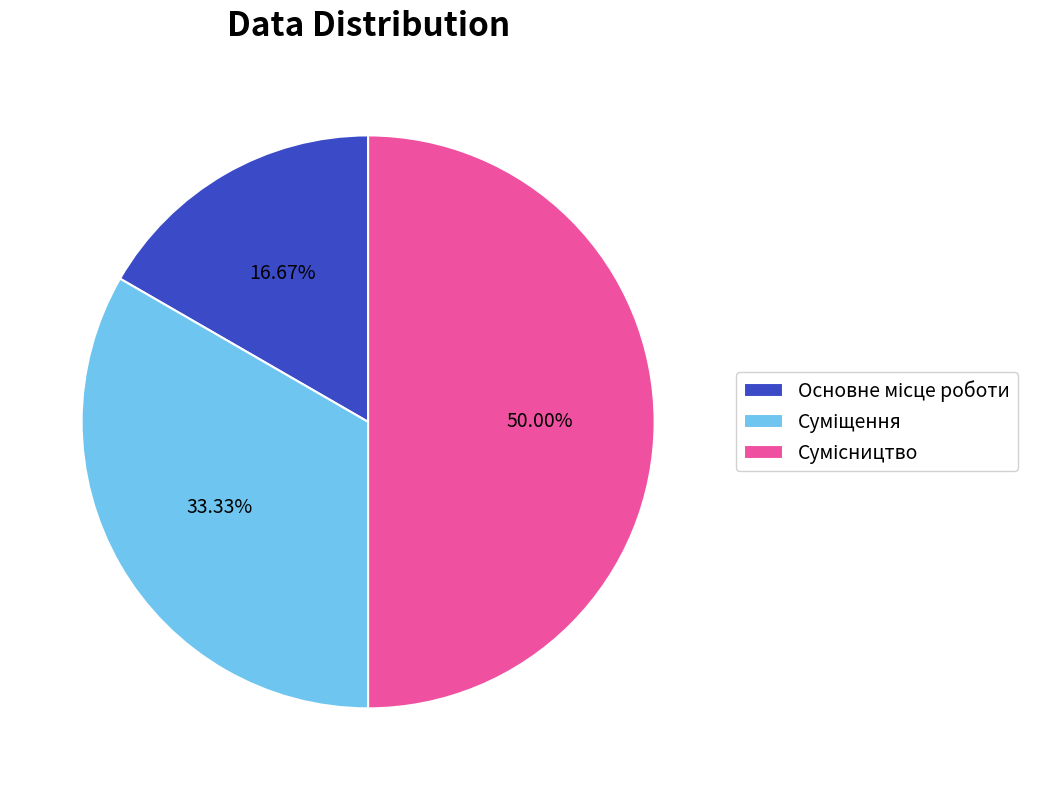

Rank the categories by value from highest to lowest.

Сумісництво, Суміщення, Основне місце роботи